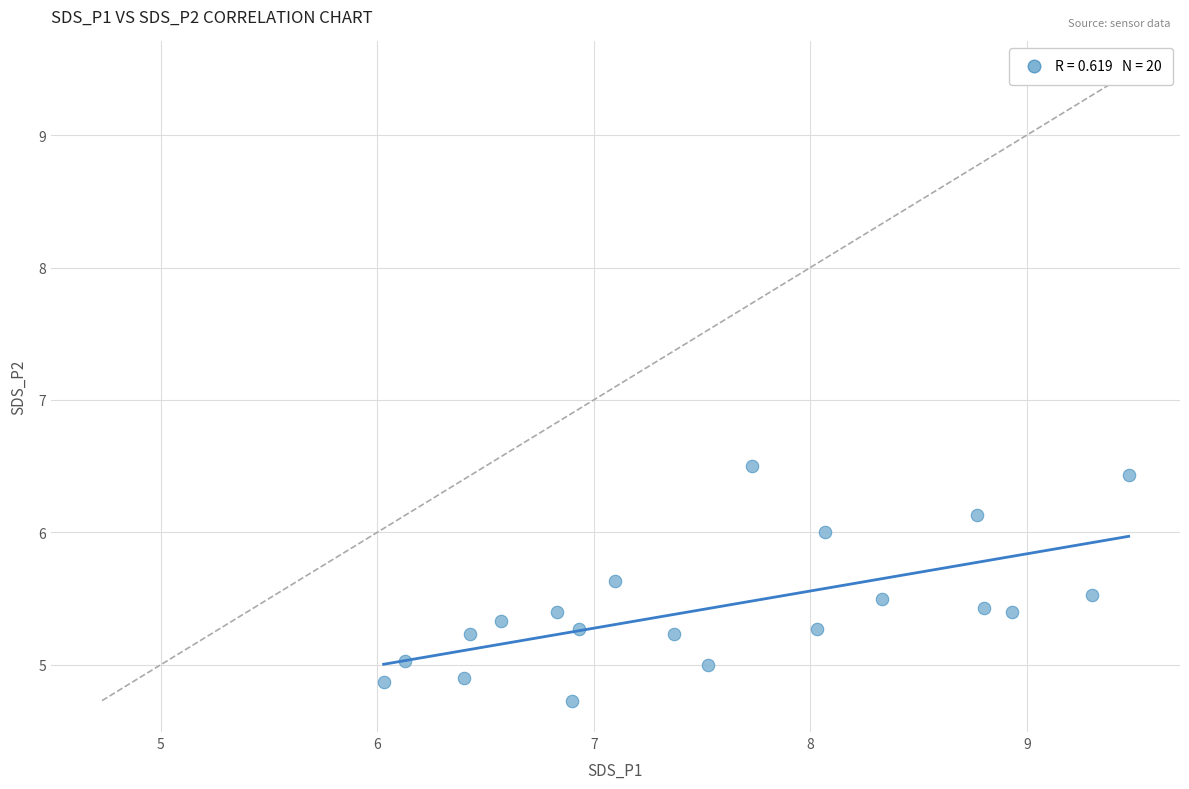

What is the range of X values (max minus min)?

3.4